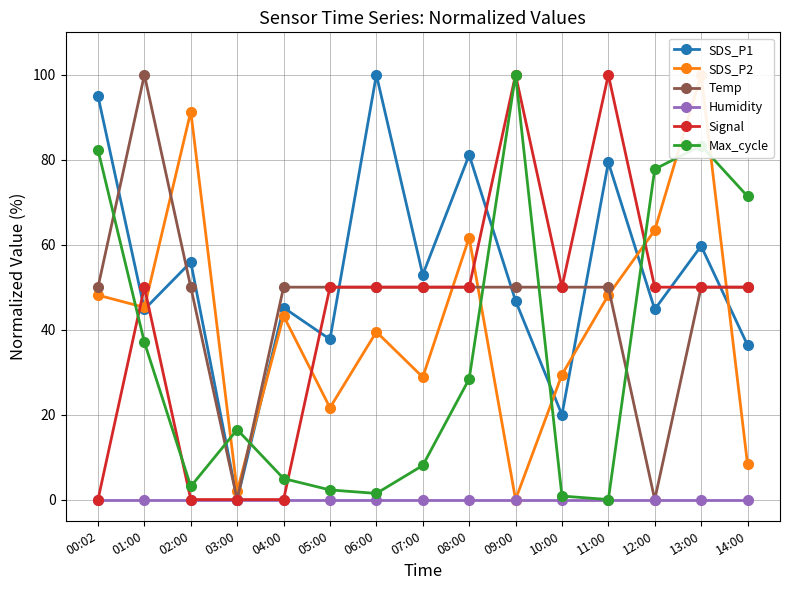

True or false: Temp and SDS_P2 cross at least once.

True